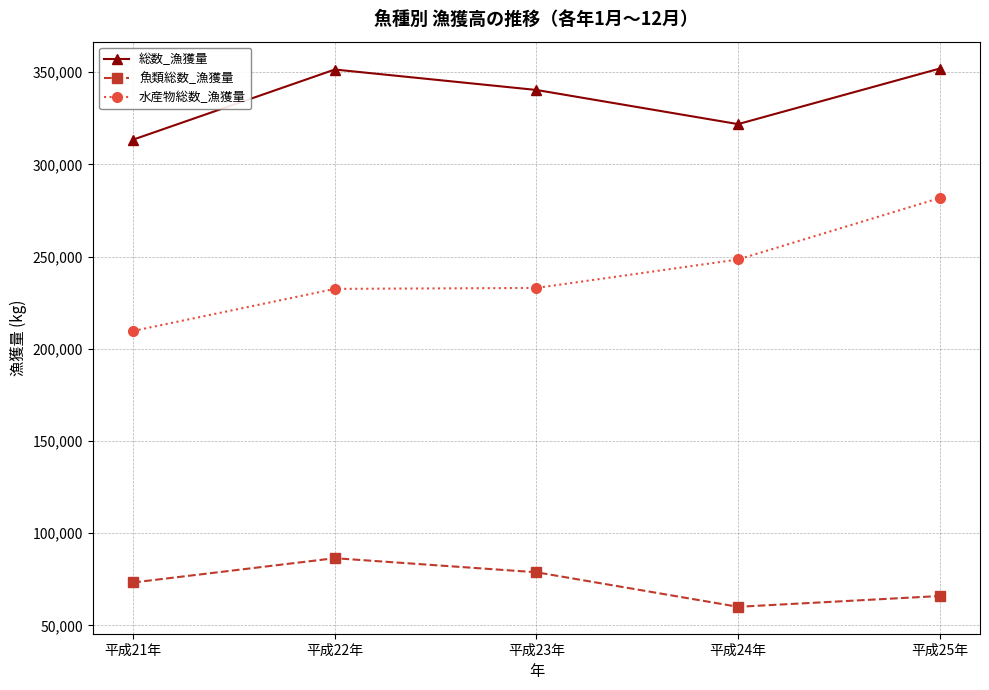

Read the 総数_漁獲量 value at 平成23年.

340315